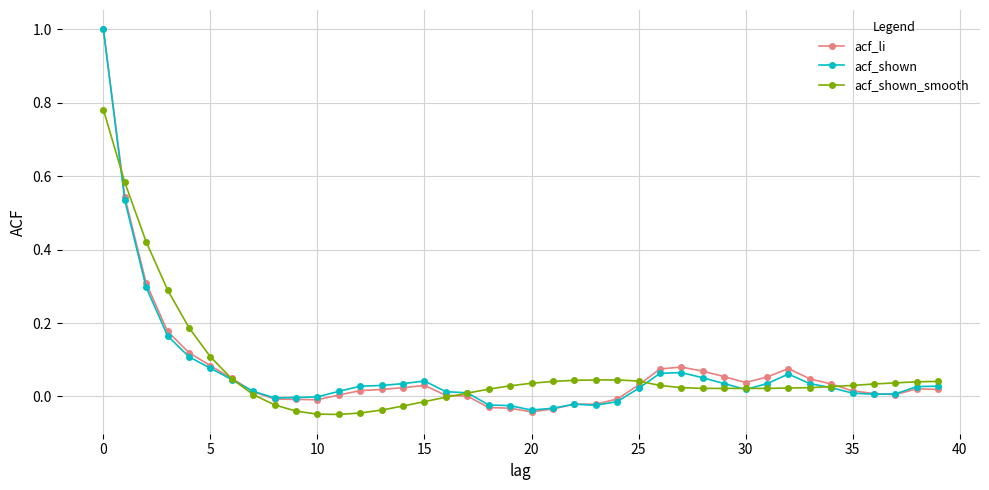

What is the highest value of the acf_shown series?

1.0